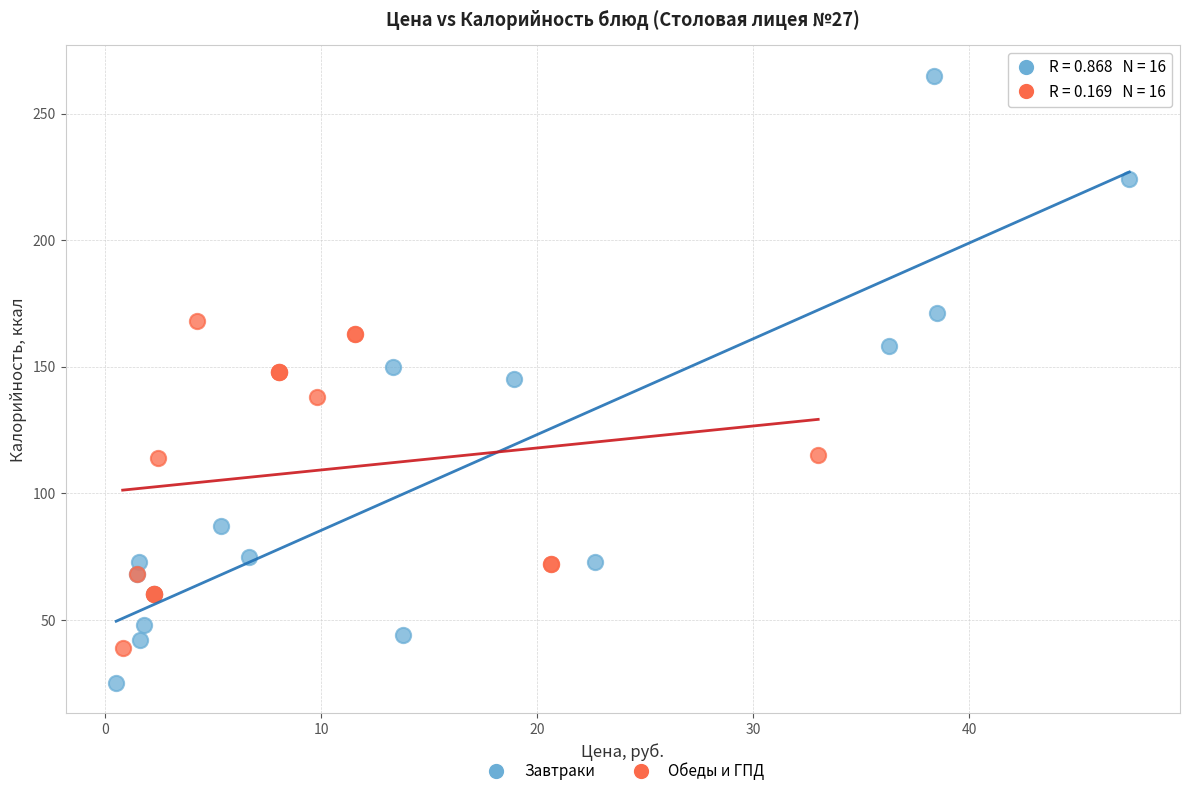

Which series has the largest Y range (max minus min)?

Завтраки